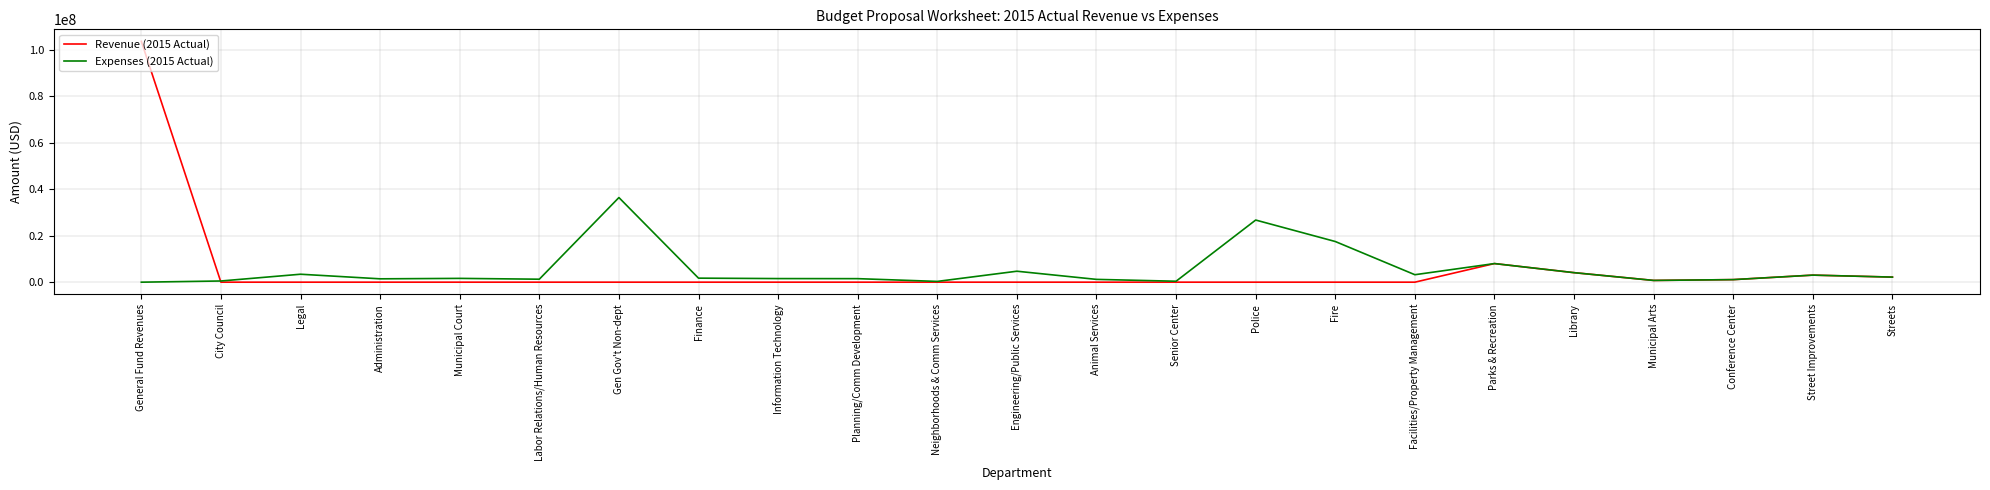

List the series in order of their peak value, lowest first.

Expenses (2015 Actual), Revenue (2015 Actual)